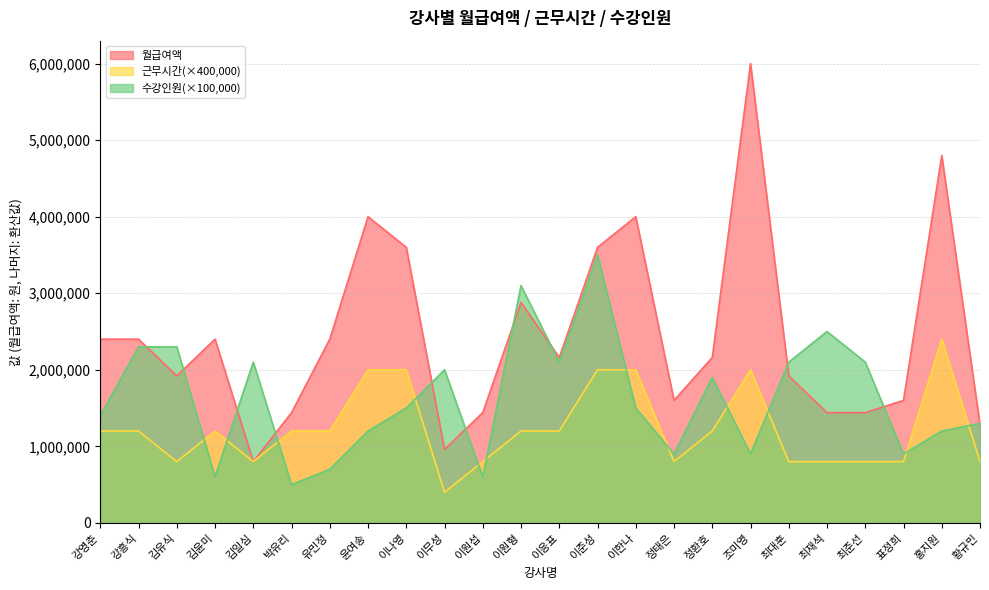

What are all the series names shown in the legend?

월급여액, 근무시간(×400,000), 수강인원(×100,000)